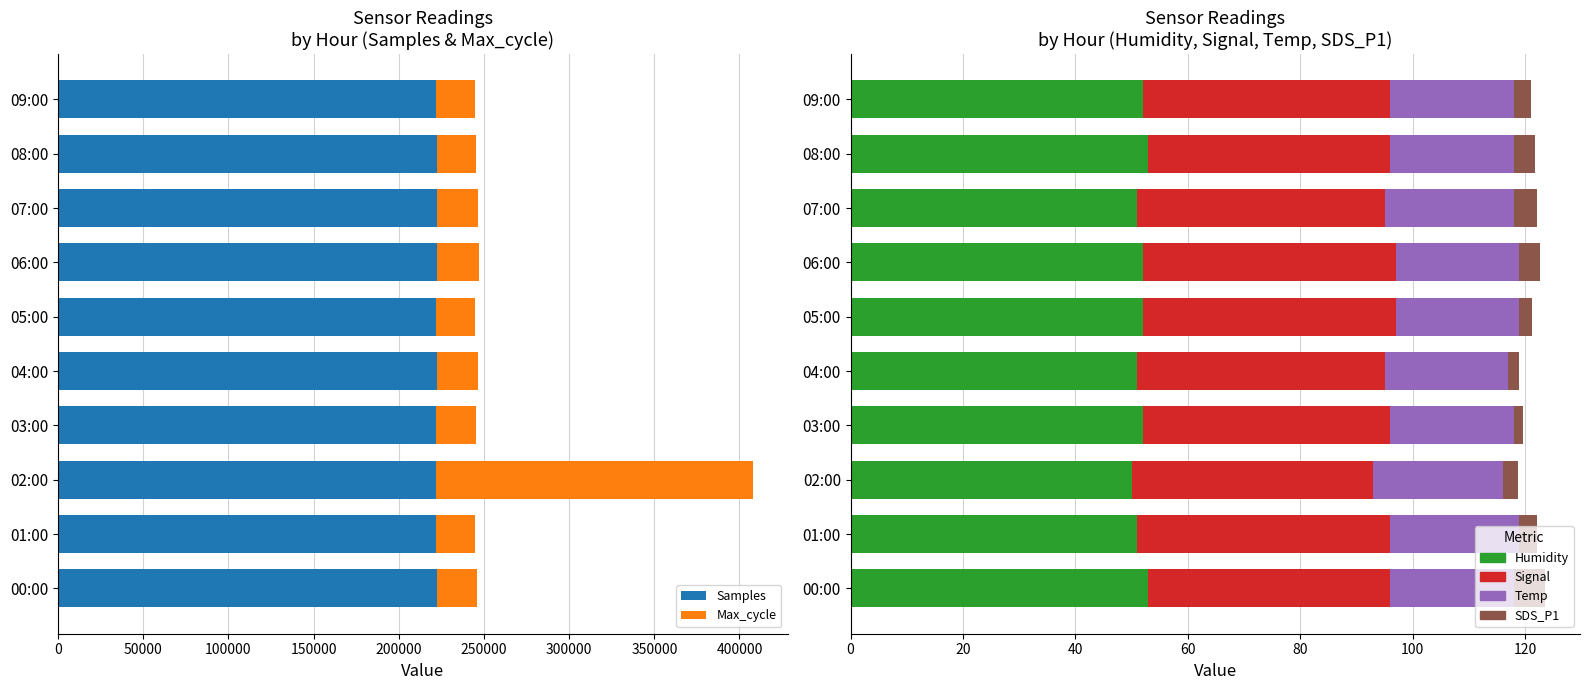

At how many categories does at least one series exceed 180649?

10